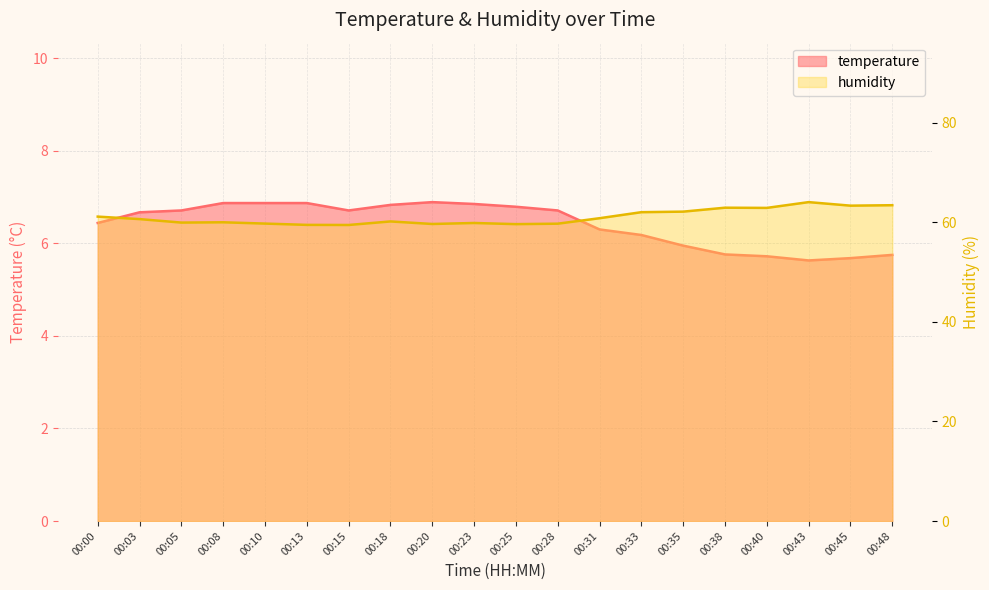

The humidity series shows 59.5 at 00:15. True or false?

True